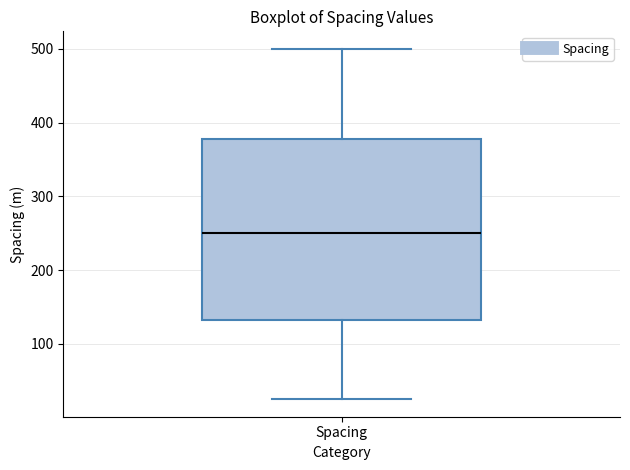

Where does the median line of the box for Spacing sit on the y-axis? The values are not printed on the chart, so give them approximately, as read against the axis.

250